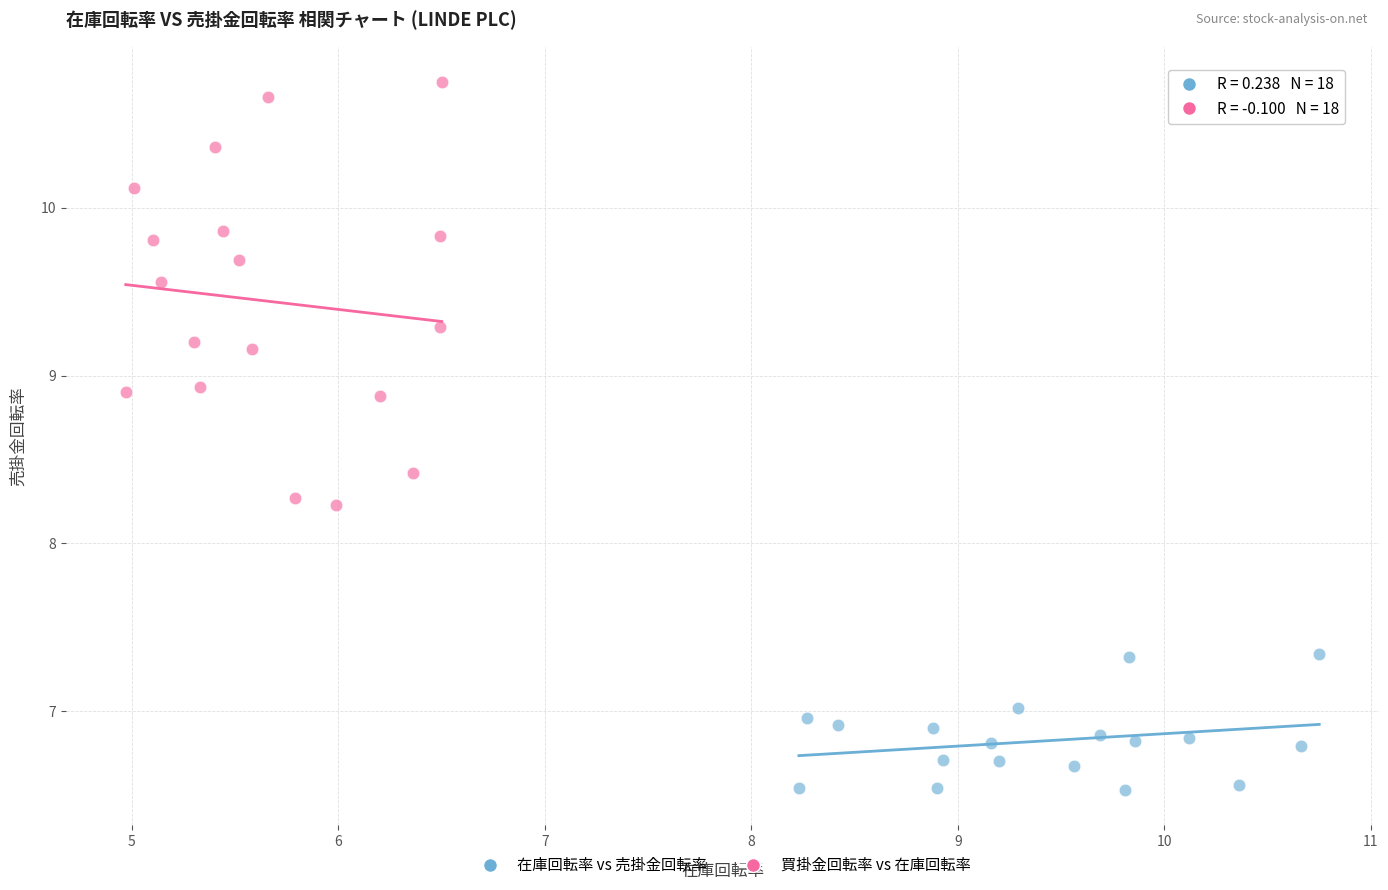

Which series reaches the maximum Y coordinate?

買掛金回転率 vs 在庫回転率